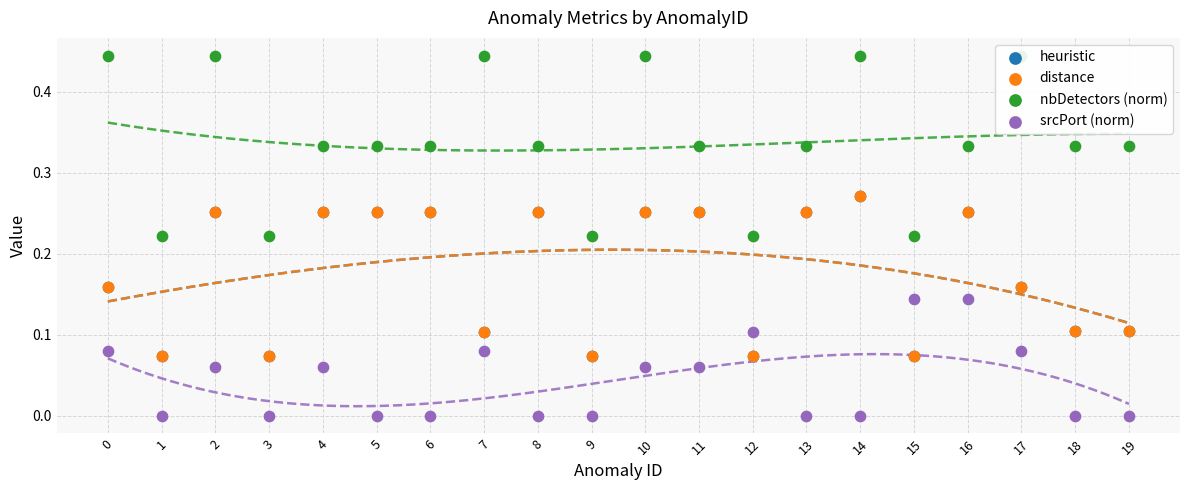

What is the total value across all series at 16?

1.0